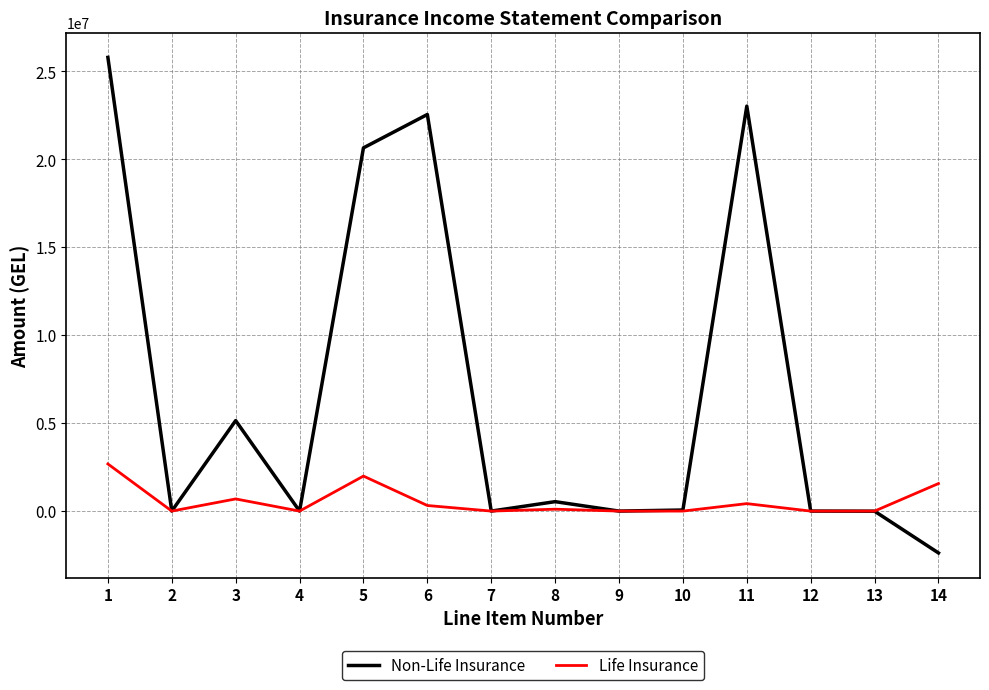

At how many categories does at least one series exceed 5692996?

4